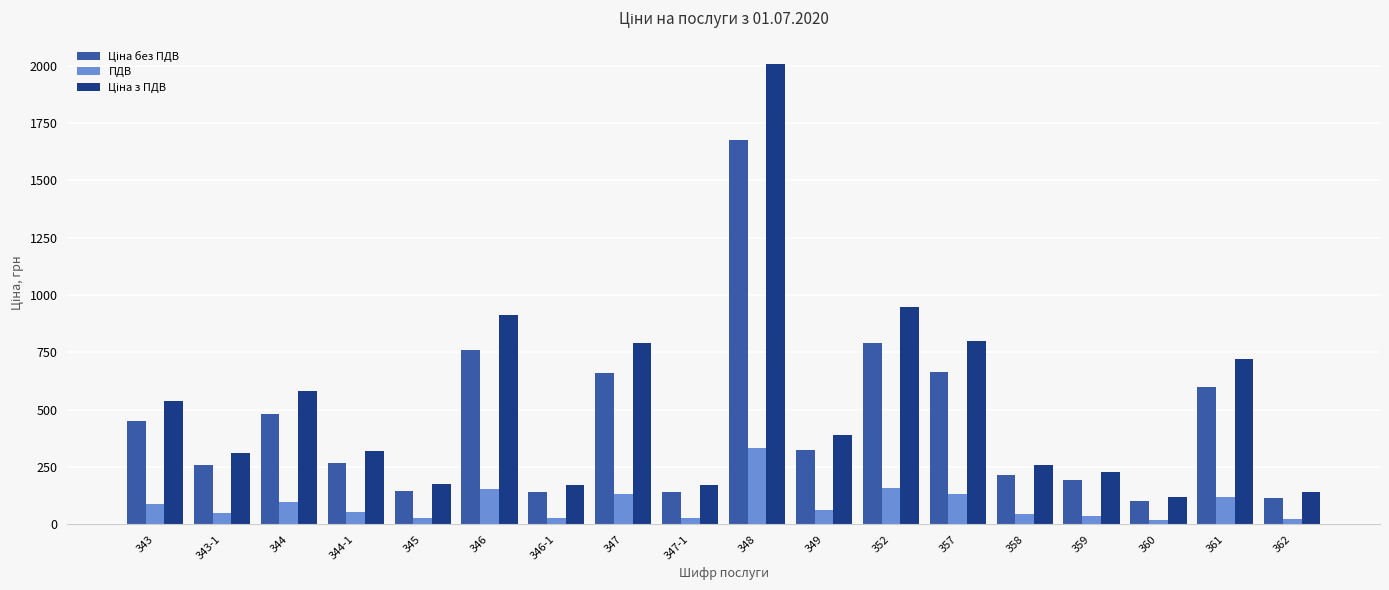

What is the greatest value displayed?

2010.0